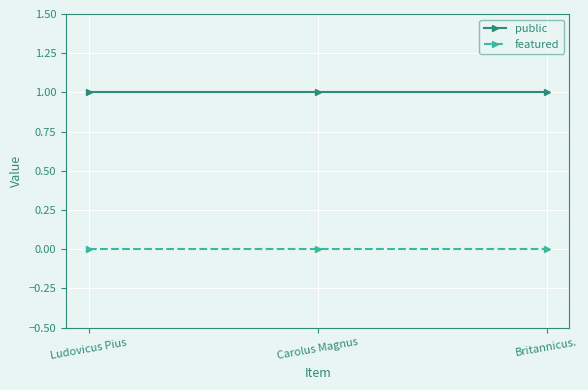

What position from the right is Carolus Magnus?

2